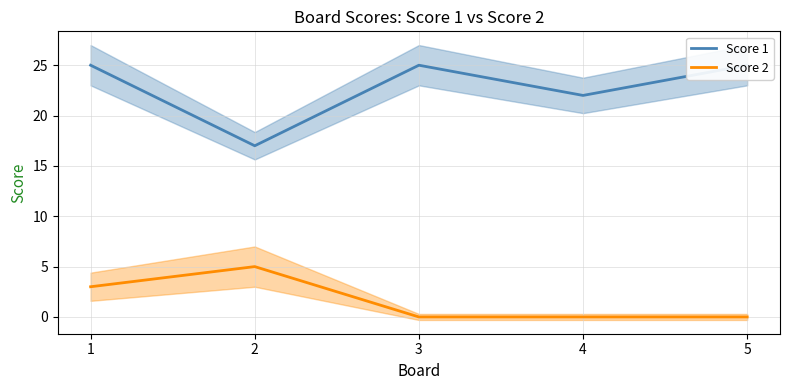

True or false: Score 2 and Score 1 cross at least once.

False